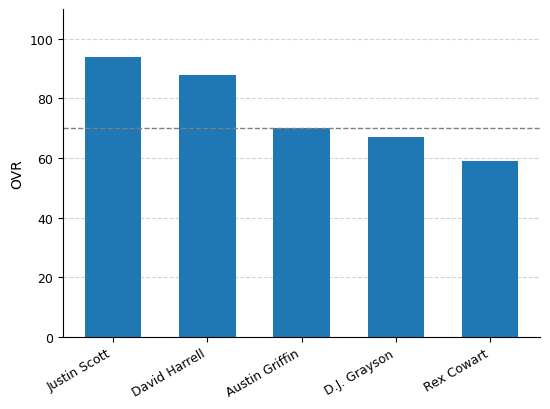

Does the chart contain stacked bars?

No